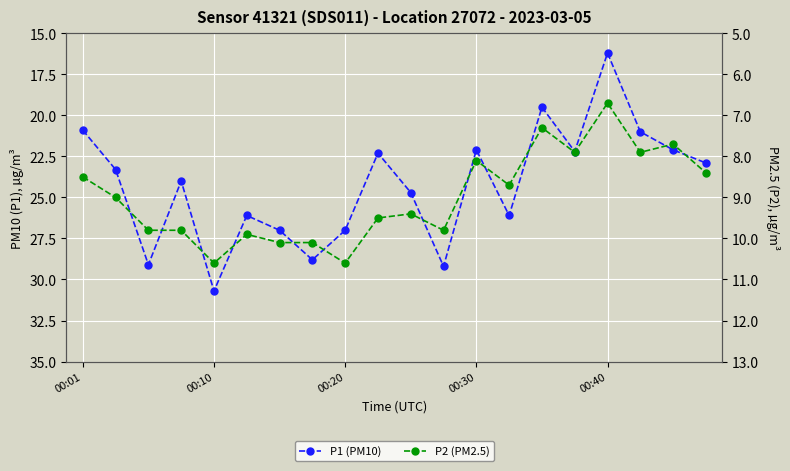

What is the spread (max minus min) of values at 18?

14.4